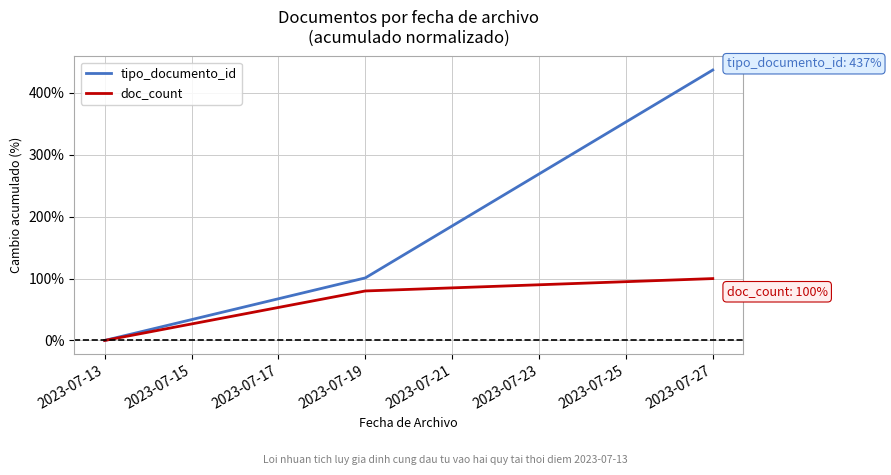

What are all the series names shown in the legend?

tipo_documento_id, doc_count